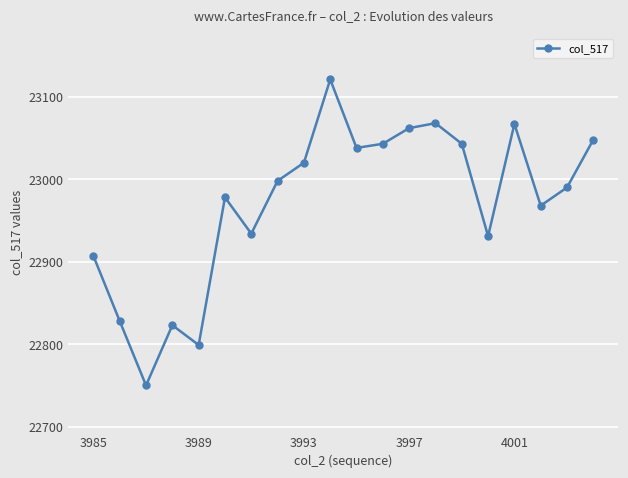

How many interior local valleys (lower than both neighbors) does the data have?

6